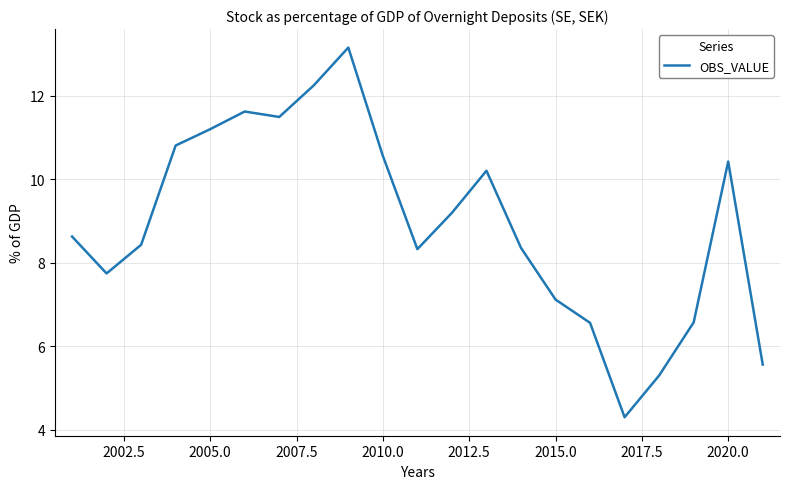

What is the difference between the maximum and minimum values?

8.9